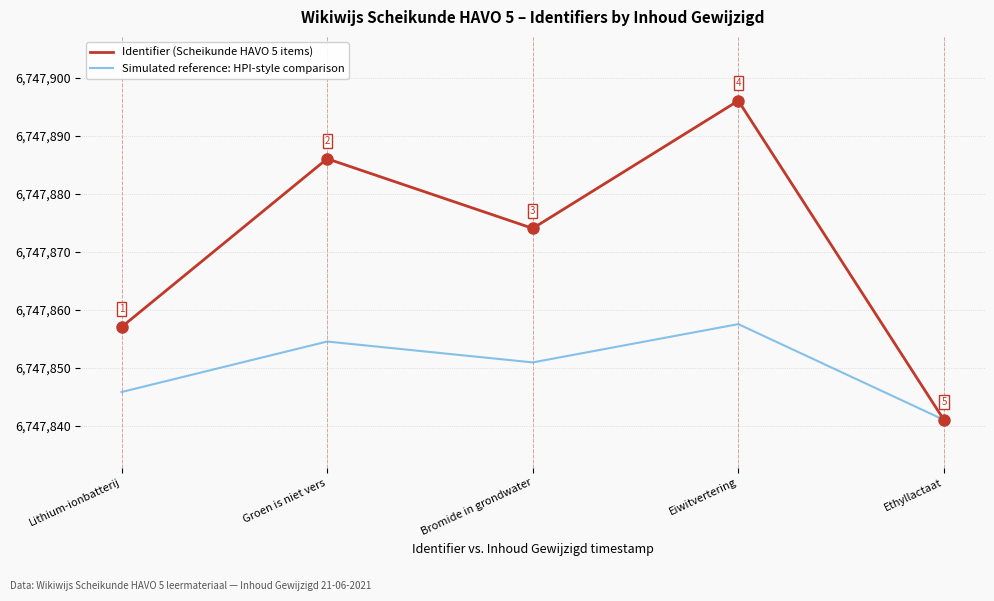

Is it true that Simulated reference: HPI-style comparison equals 6747845.8 at Lithium-ionbatterij?

True